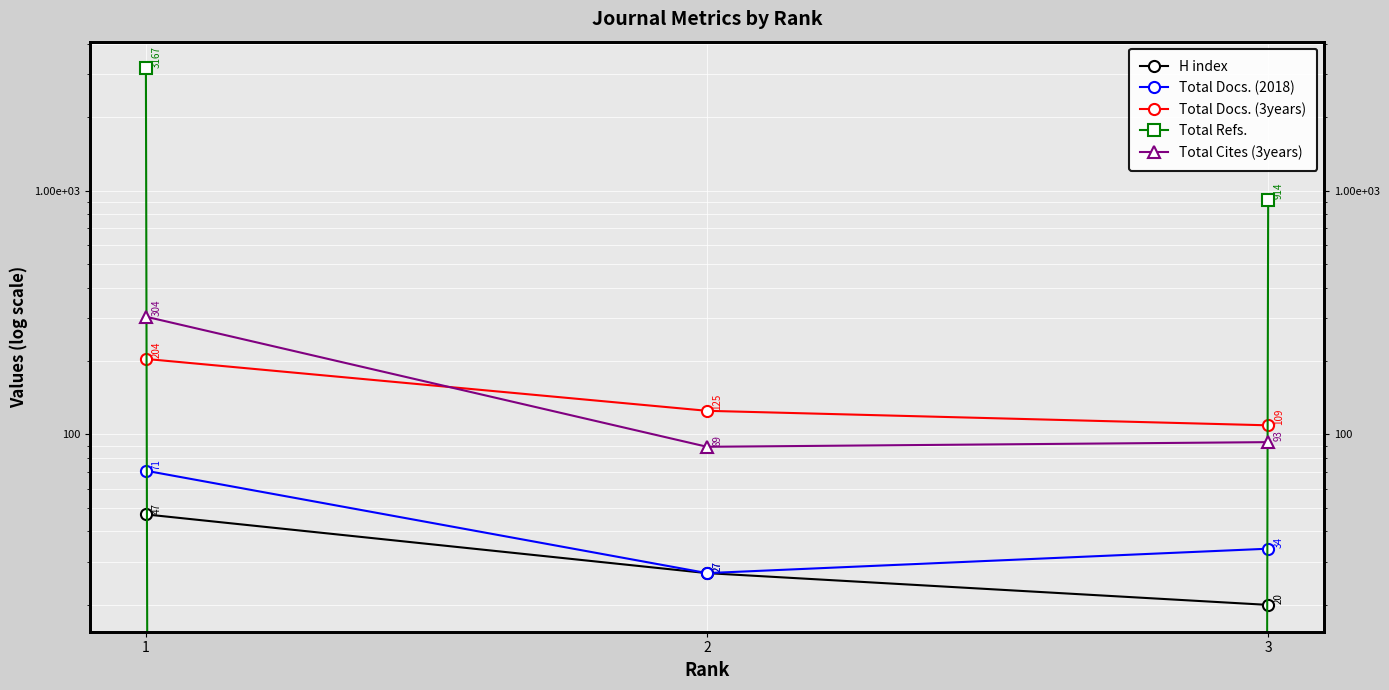

The value of Total Cites (3years) at 1 is 435. True or false?

False